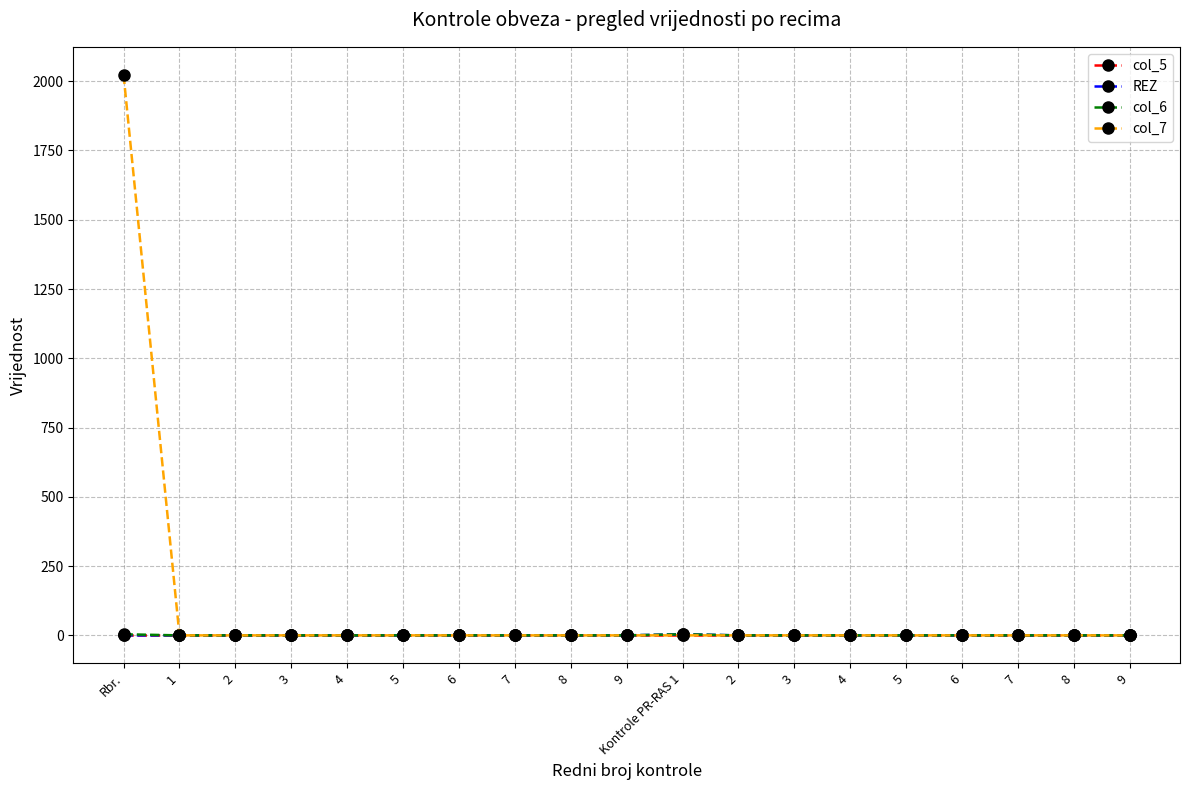

Does the chart display data point markers on the line(s)?

Yes